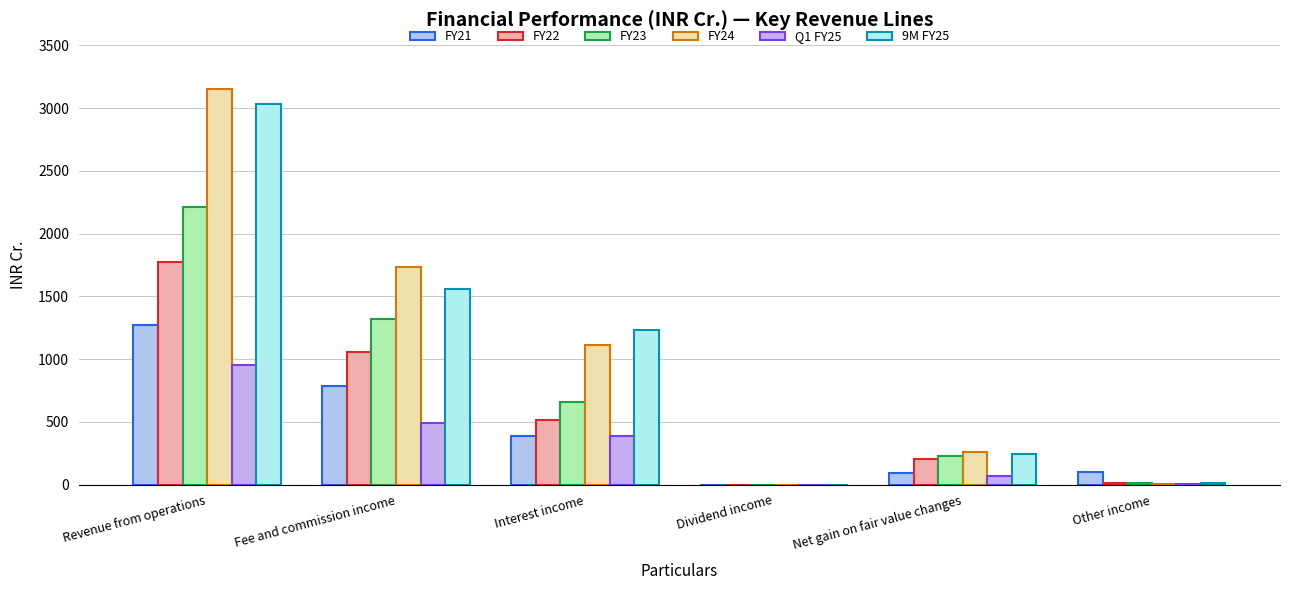

How many series are shown in this chart?

6